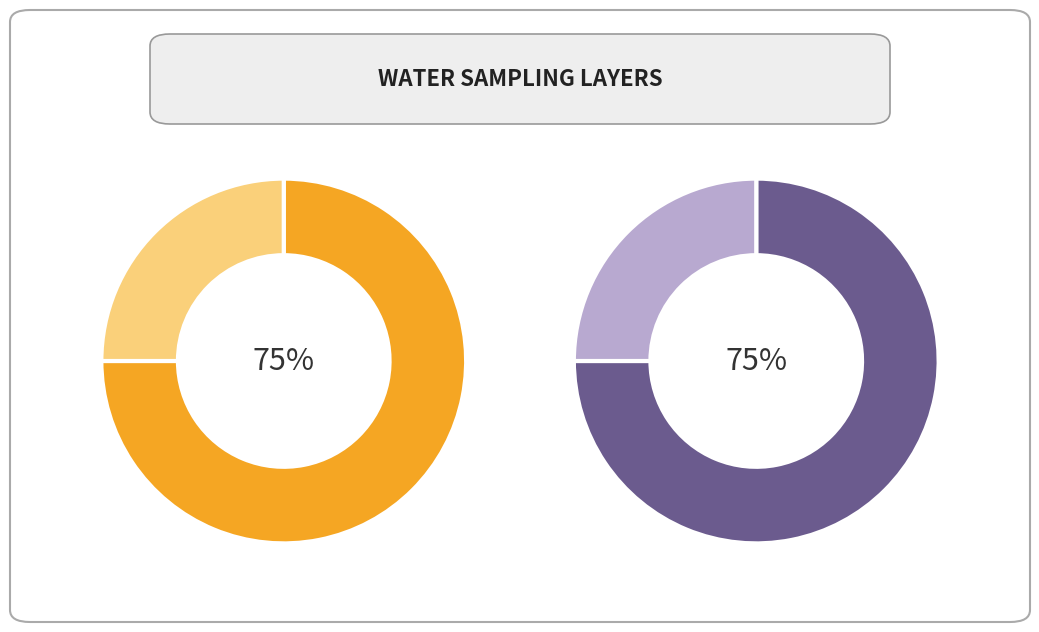

Which has a higher value, Lake Hibara or Nicchu Dam?

Lake Hibara